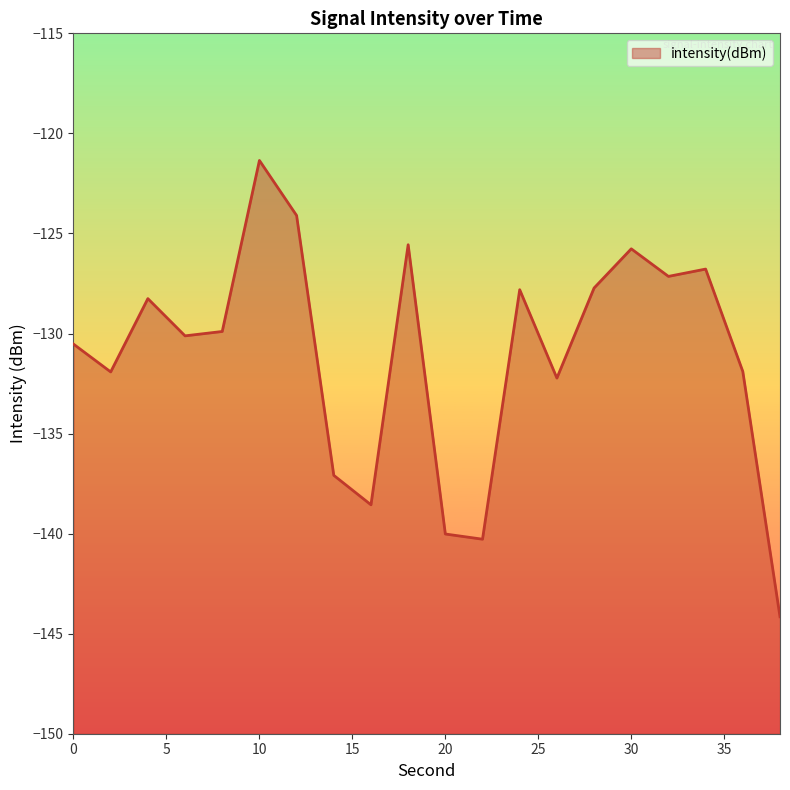

True or false: the data shows -124.1 at 12.

True